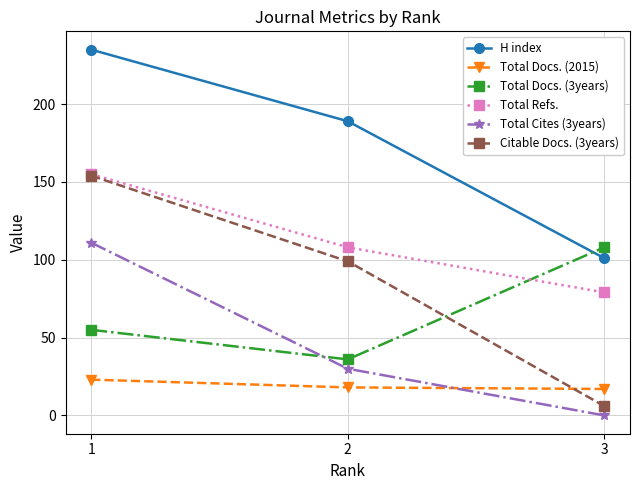

What is the value of the Total Refs. point at the 1st from the left?

155